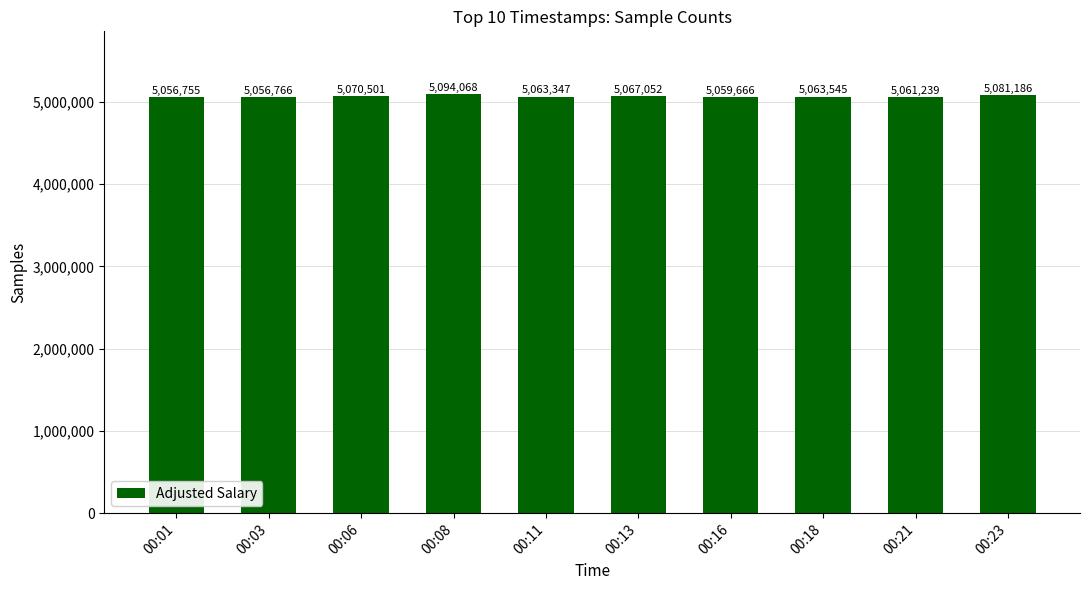

What is the difference between the second highest and minimum values?

24431